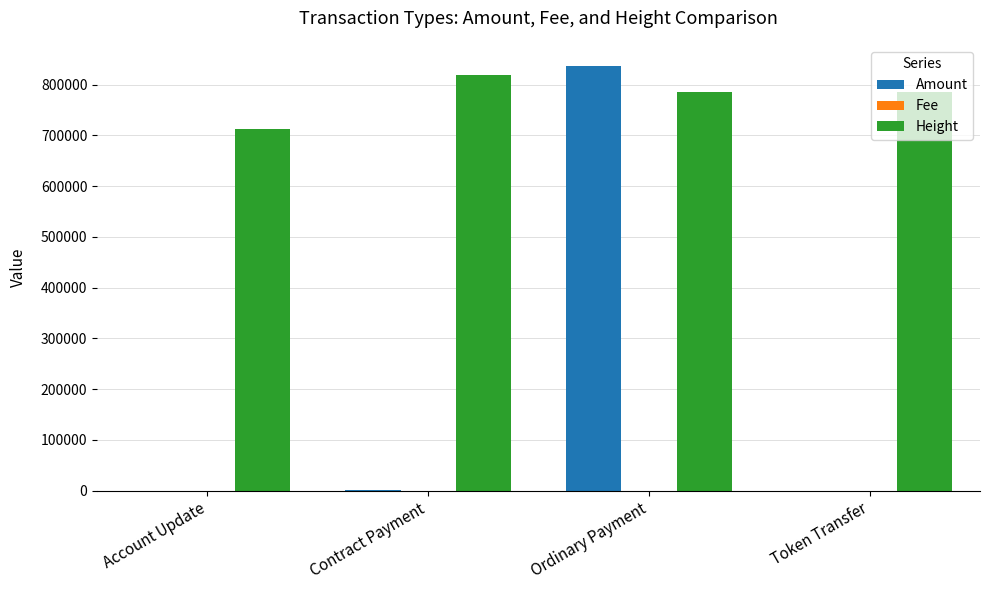

Which category has the highest value in the Height series?

Contract Payment